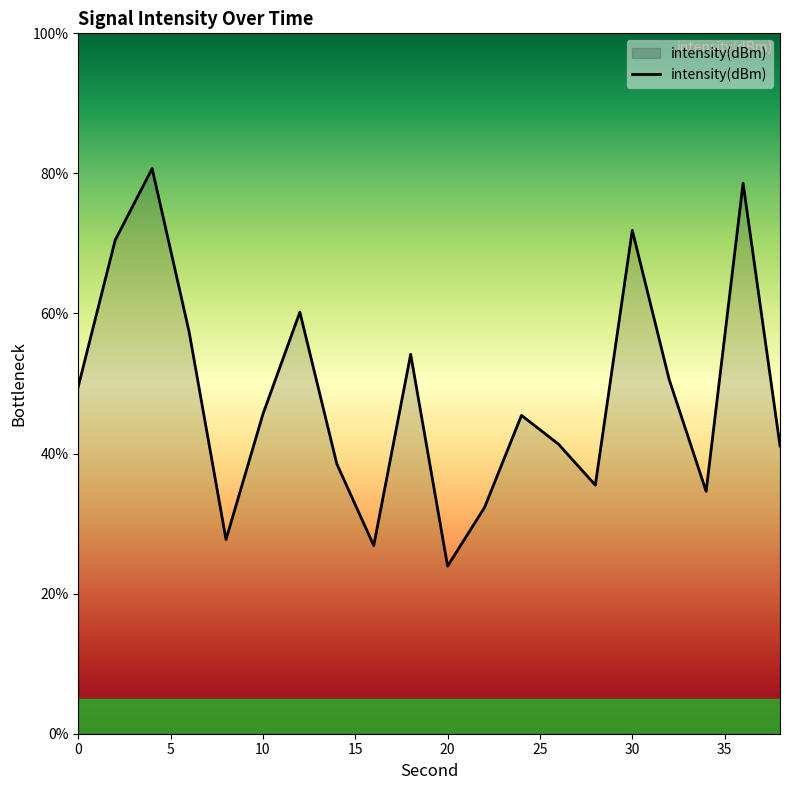

What is the minimum value shown in the chart?

23.9